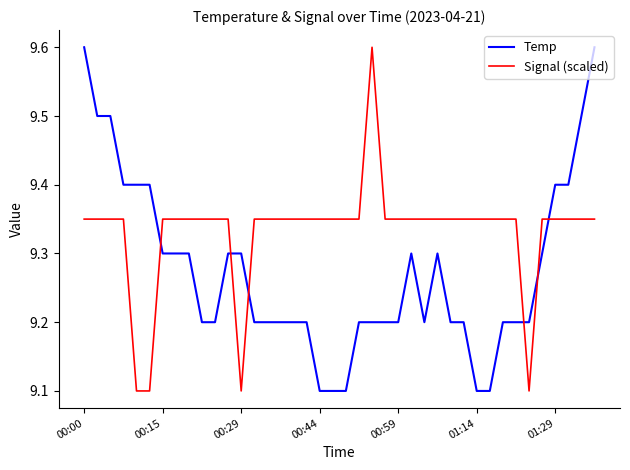

How many times do Signal (scaled) and Temp cross each other?

6